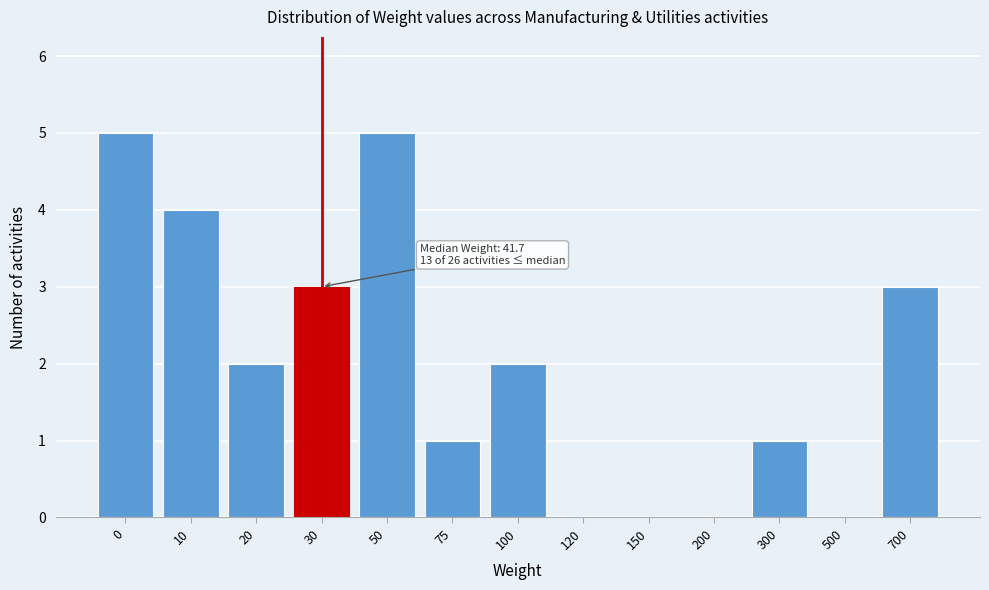

Reading right to left, extract all data points from this chart.

700=3	500=0	300=1	200=0	150=0	120=0	100=2	75=1	50=5	30=3	20=2	10=4	0=5